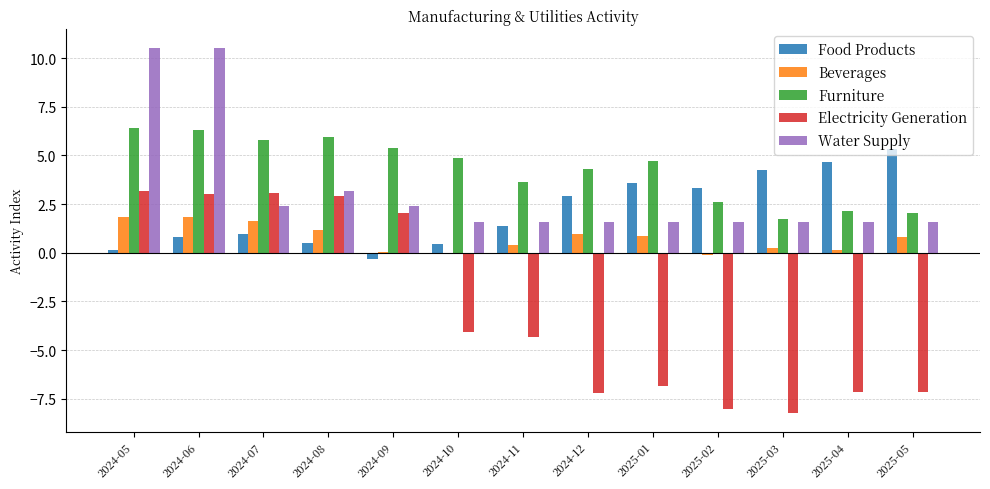

The value of Beverages at 2024-10 is -0.0. True or false?

True